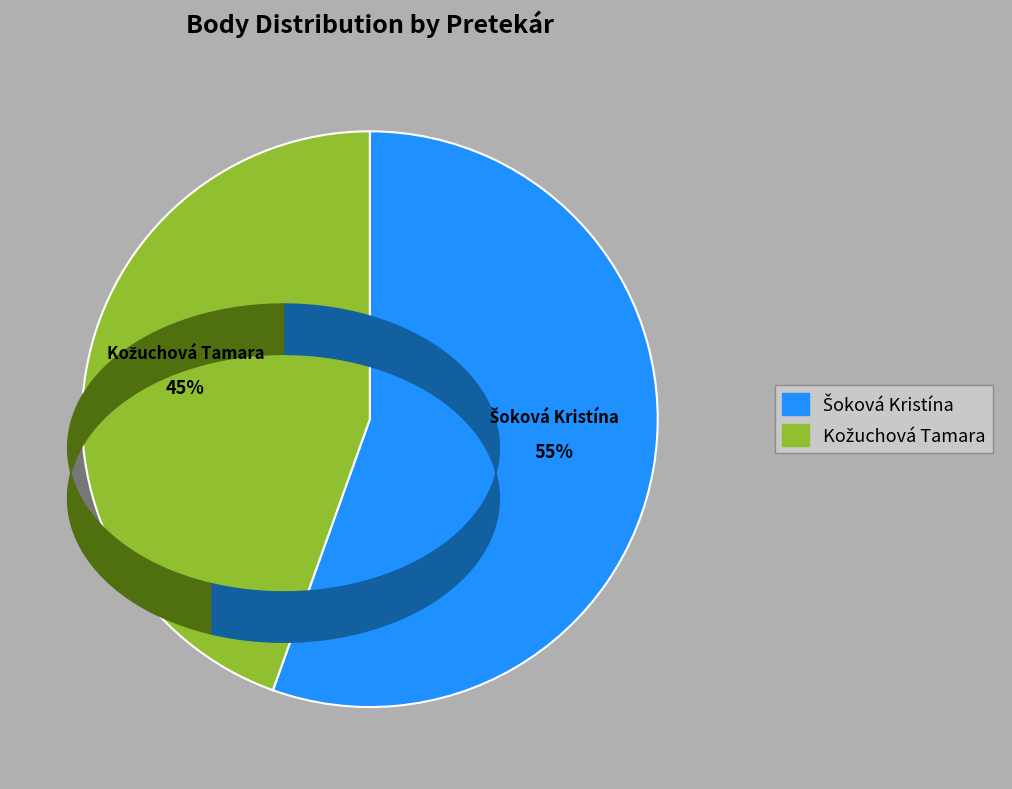

Does any single category account for the majority?

Yes